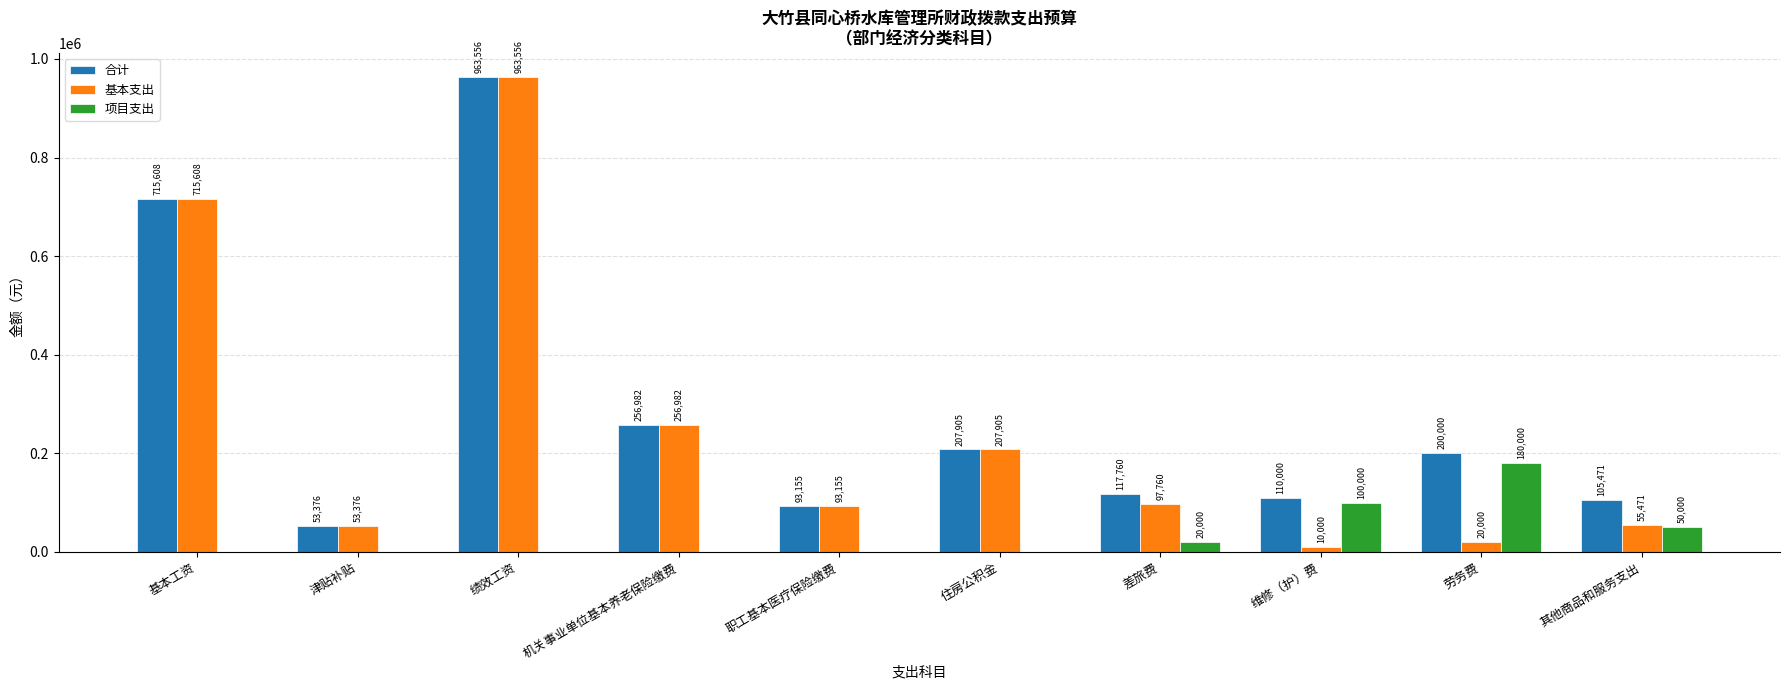

At which label is 合计 closest to 508466?

基本工资